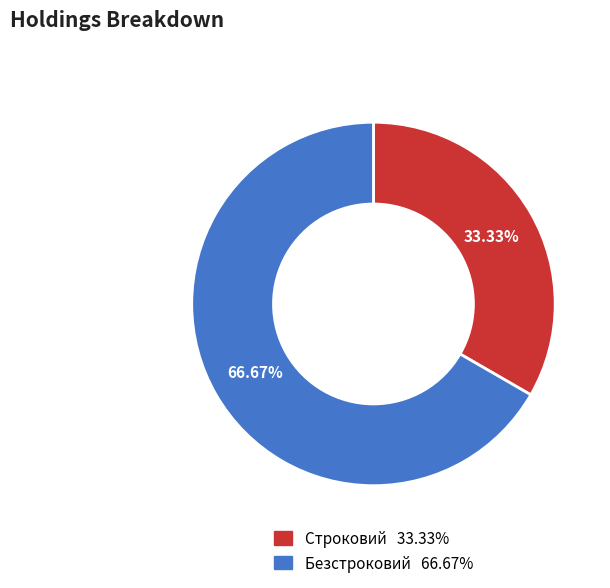

Which slice is the smallest?

Строковий